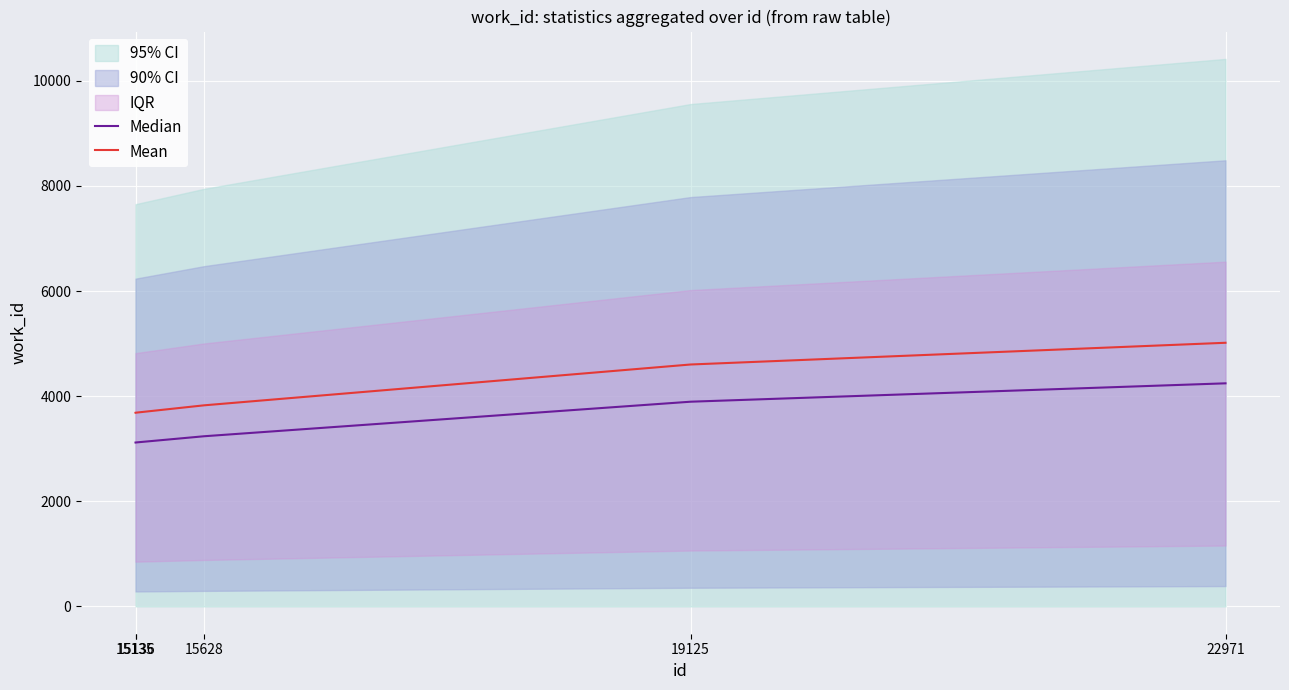

What is the difference between the highest and lowest values at 22971?

771.6